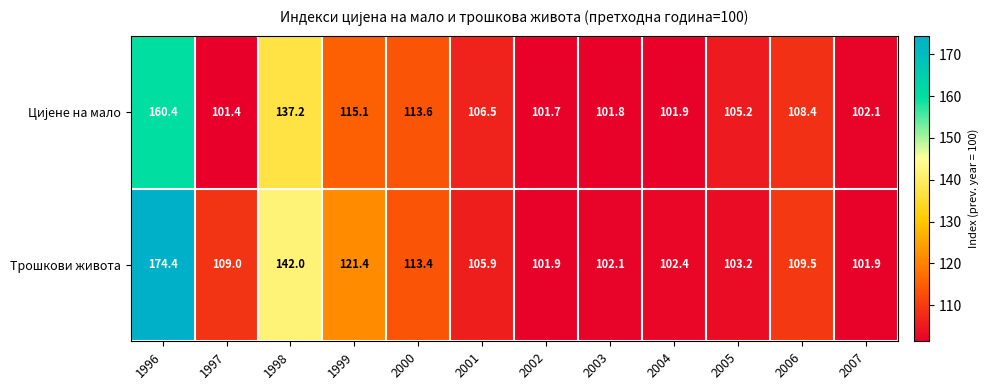

Which series has the widest spread of values?

Трошкови живота